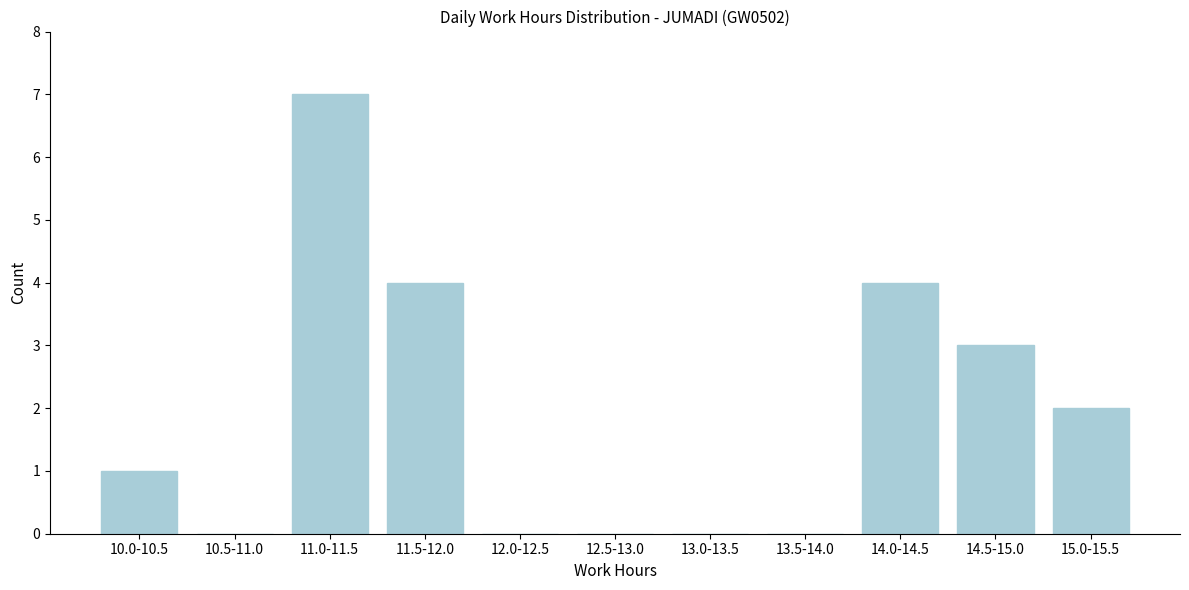

Reading left to right, transcribe all the data shown in this chart.

10.0-10.5=1	10.5-11.0=0	11.0-11.5=7	11.5-12.0=4	12.0-12.5=0	12.5-13.0=0	13.0-13.5=0	13.5-14.0=0	14.0-14.5=4	14.5-15.0=3	15.0-15.5=2